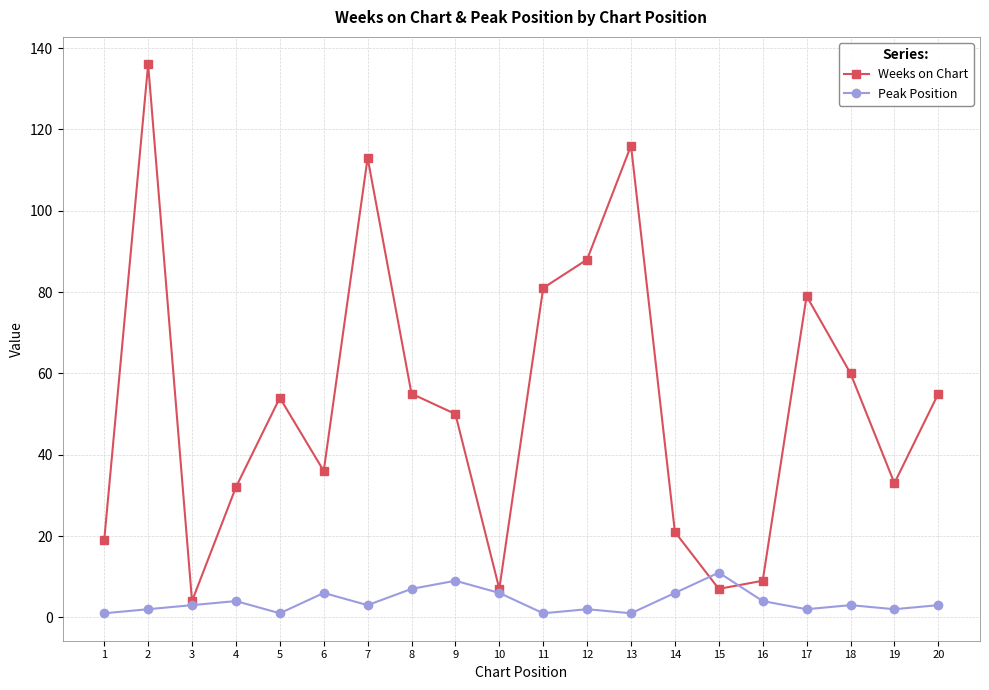

Reading right to left, transcribe all the data shown in this chart.

Weeks on Chart: 20=55	19=33	18=60	17=79	16=9	15=7	14=21	13=116	12=88	11=81	10=7	9=50	8=55	7=113	6=36	5=54	4=32	3=4	2=136	1=19
Peak Position: 20=3	19=2	18=3	17=2	16=4	15=11	14=6	13=1	12=2	11=1	10=6	9=9	8=7	7=3	6=6	5=1	4=4	3=3	2=2	1=1